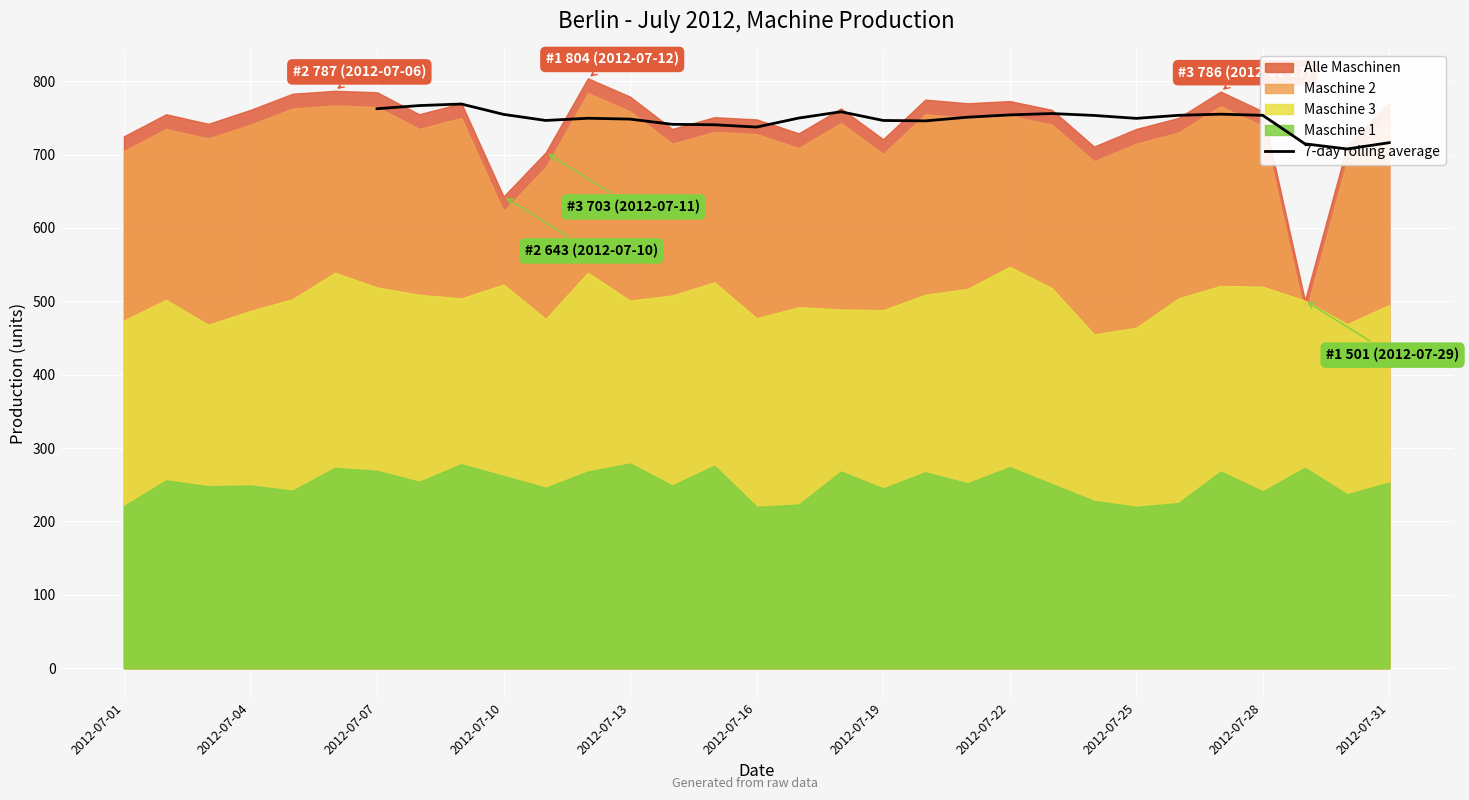

Reading left to right, what are all the values shown in this chart?

762.6	766.9	769.0	754.9	746.6	749.6	748.4	741.3	740.7	737.6	749.9	758.4	746.6	746.0	751.0	754.1	756.0	753.4	749.4	753.6	755.1	753.6	714.7	707.7	716.3